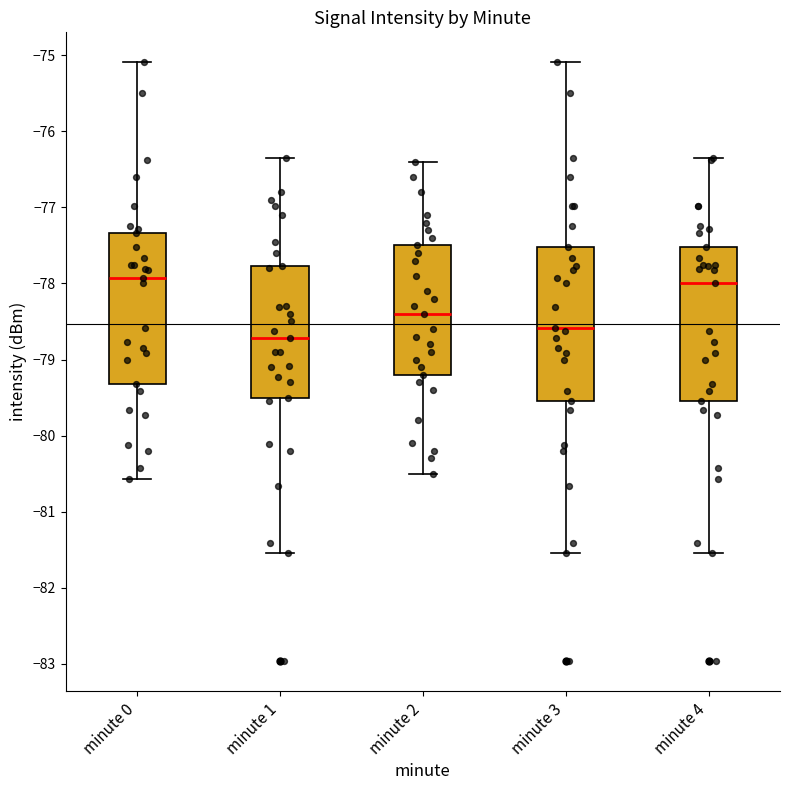

Where does the median line of the box for minute 4 sit on the y-axis? The values are not printed on the chart, so give them approximately, as read against the axis.

-78.0